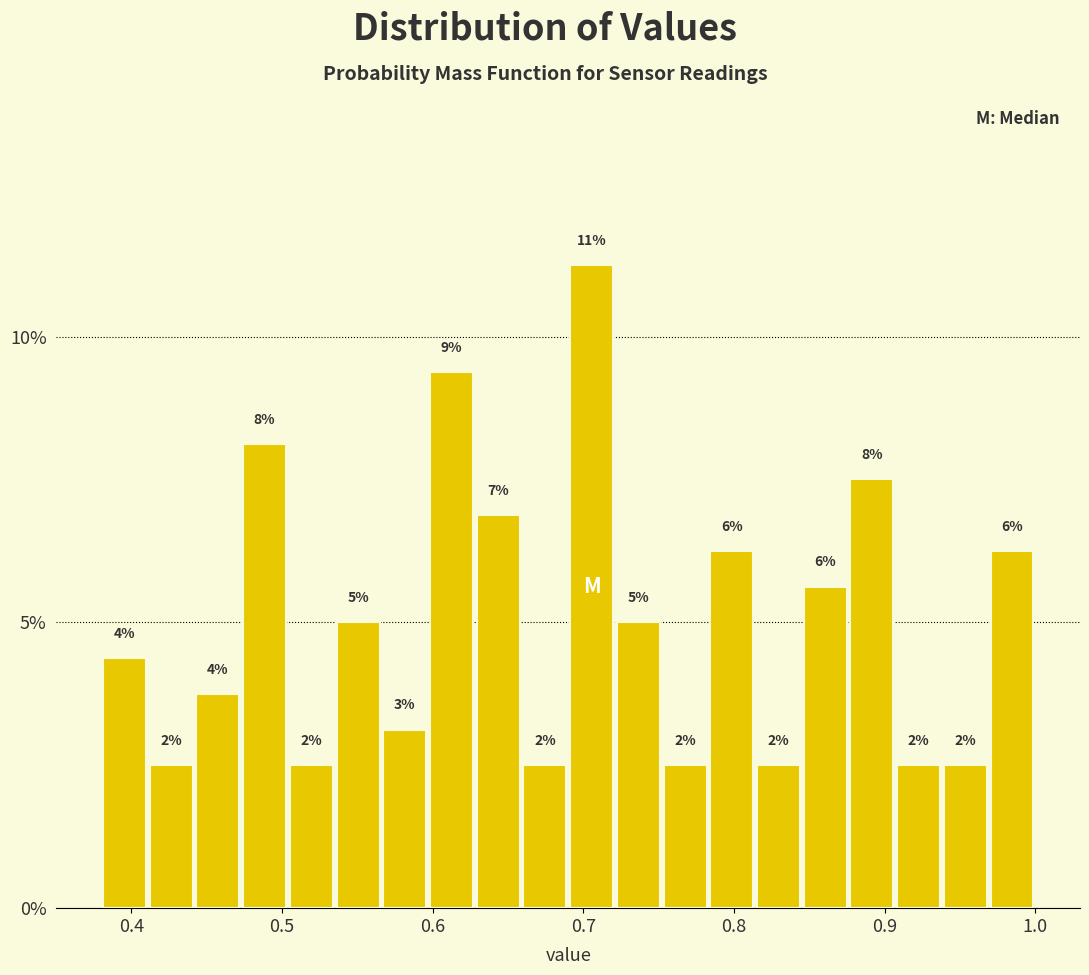

Around what value on the x-axis is the tallest bar? Give the approximate position of its centre, as read against the axis.

0.71